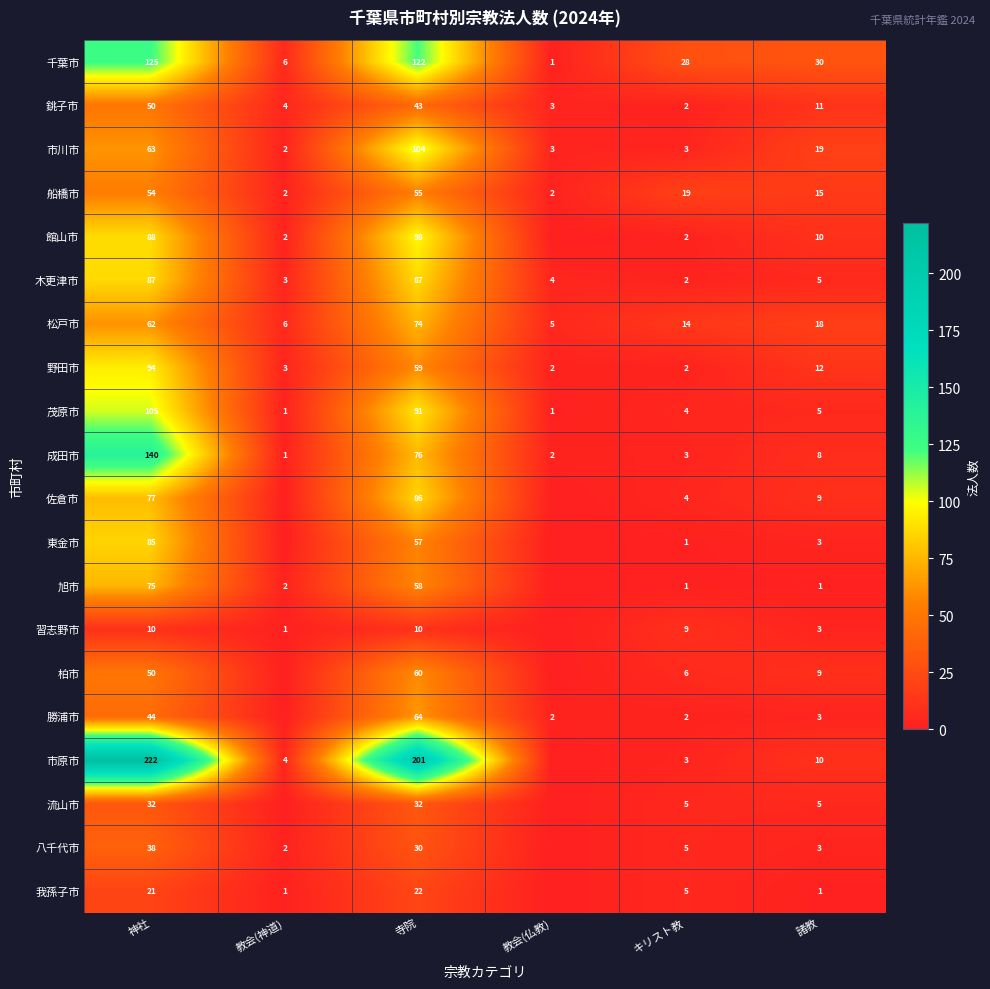

What is the difference between the 八千代市 values at 神社 and 諸教?

35